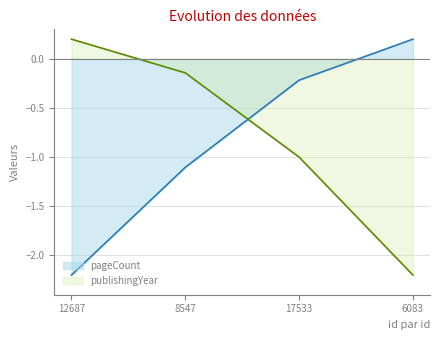

Rank the series by their maximum value, from lowest to highest.

pageCount, publishingYear